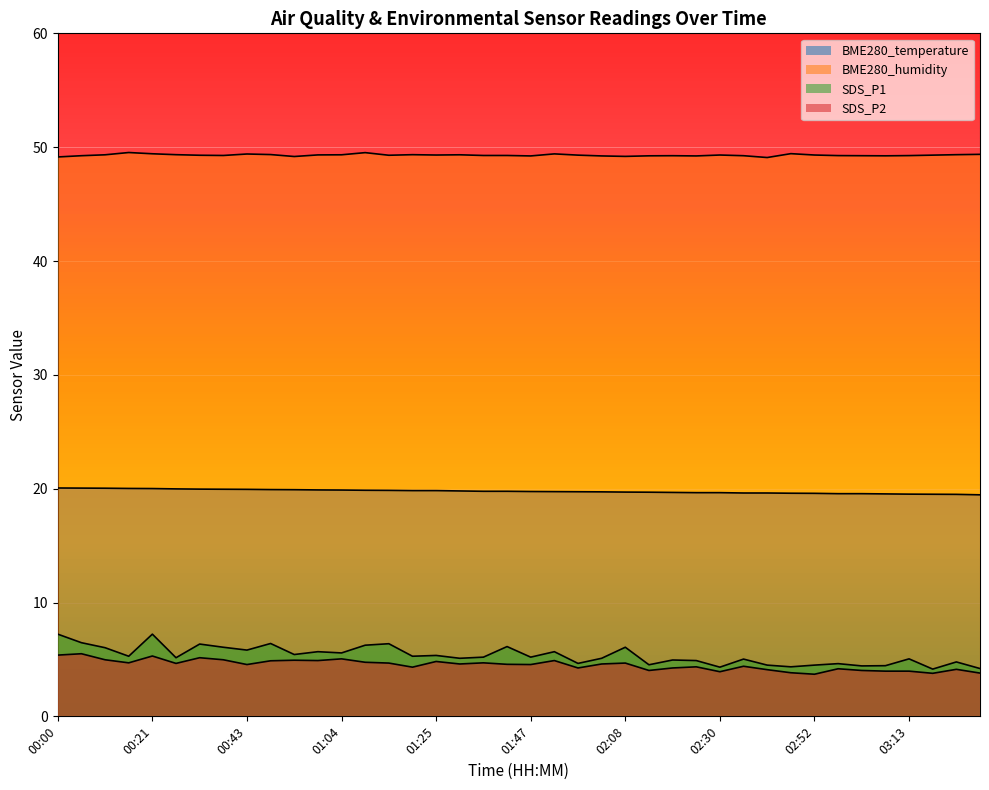

Which has a higher value, 03:02 or 01:04?

01:04